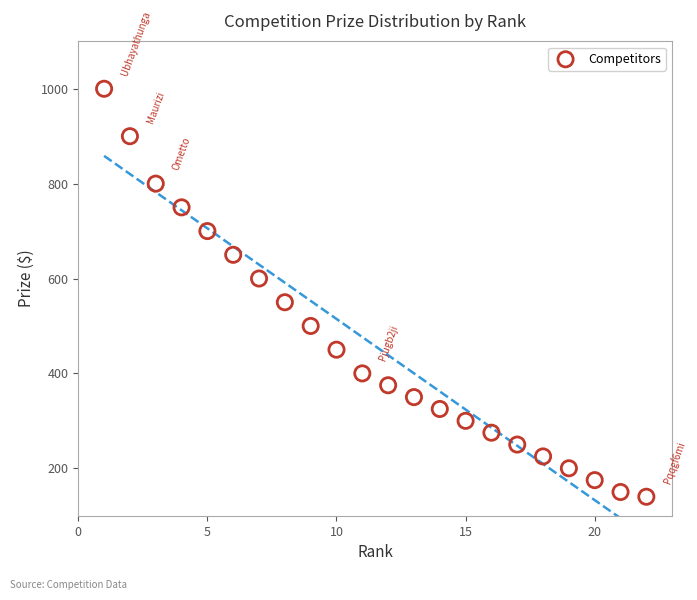

What is the range of X values (max minus min)?

21